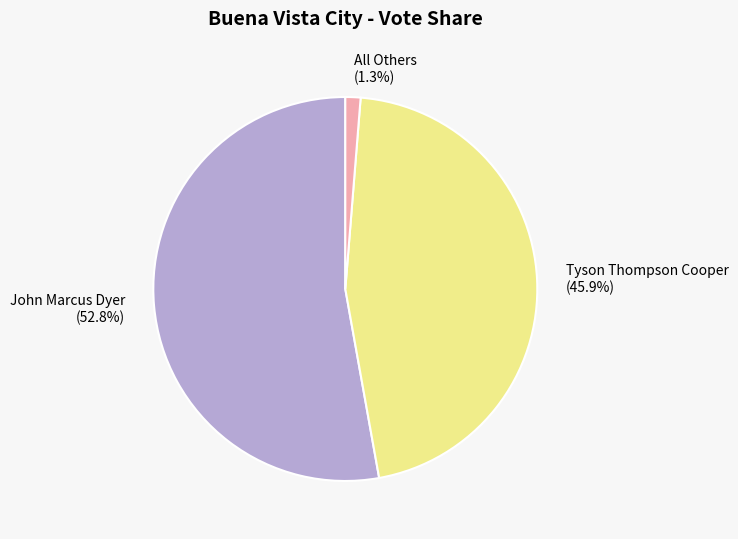

To the nearest percent, what portion does John Marcus Dyer represent?

53%